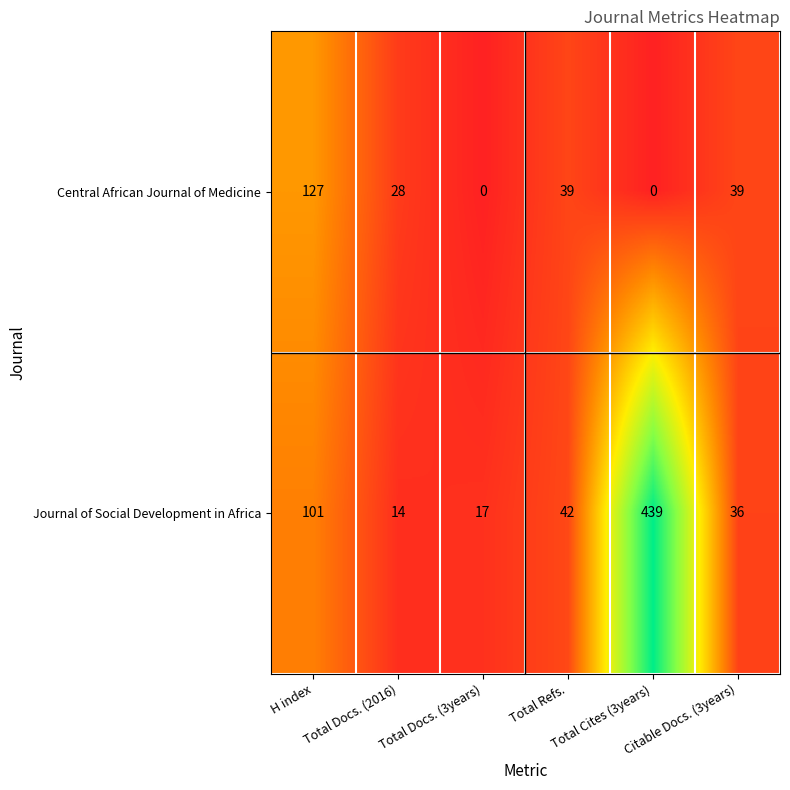

How many data points in Central African Journal of Medicine are less than 39?

3